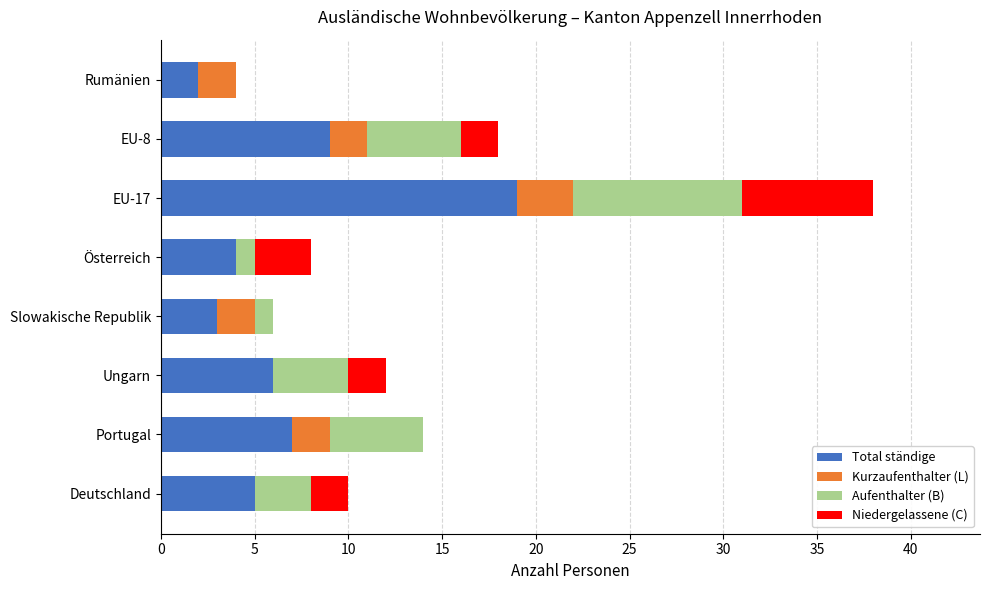

Which category has the highest value in the Total ständige series?

EU-17